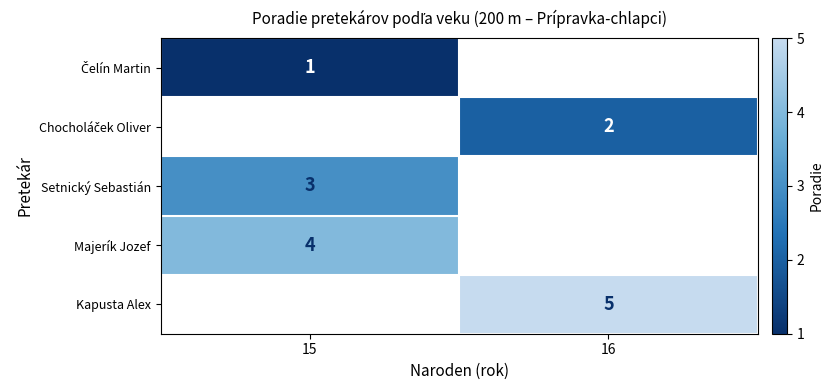

Is it true that Majerík Jozef equals 4 at 15?

True